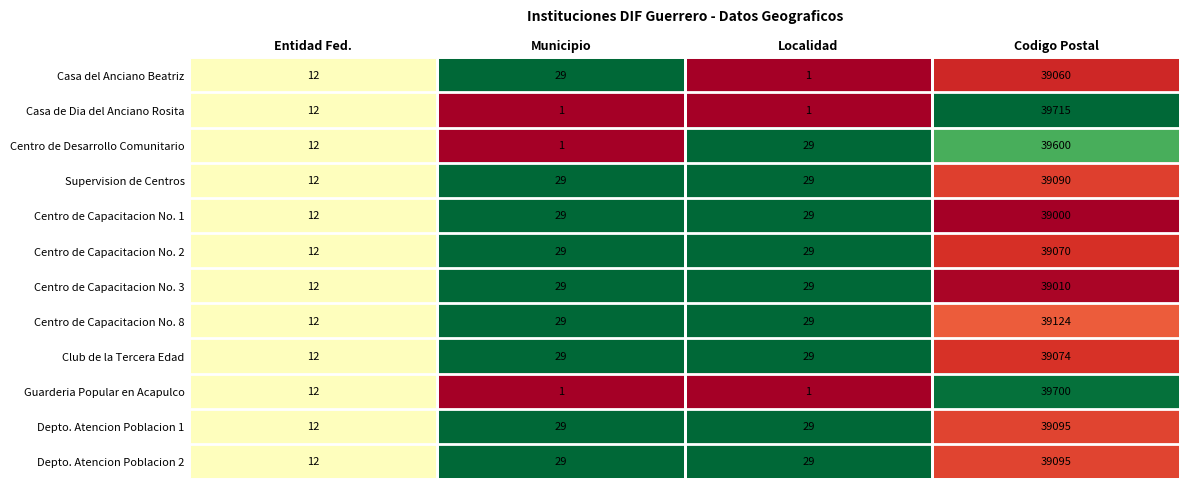

What is the difference between the maximum and minimum values in the Centro de Capacitacion No. 3 series?

38998